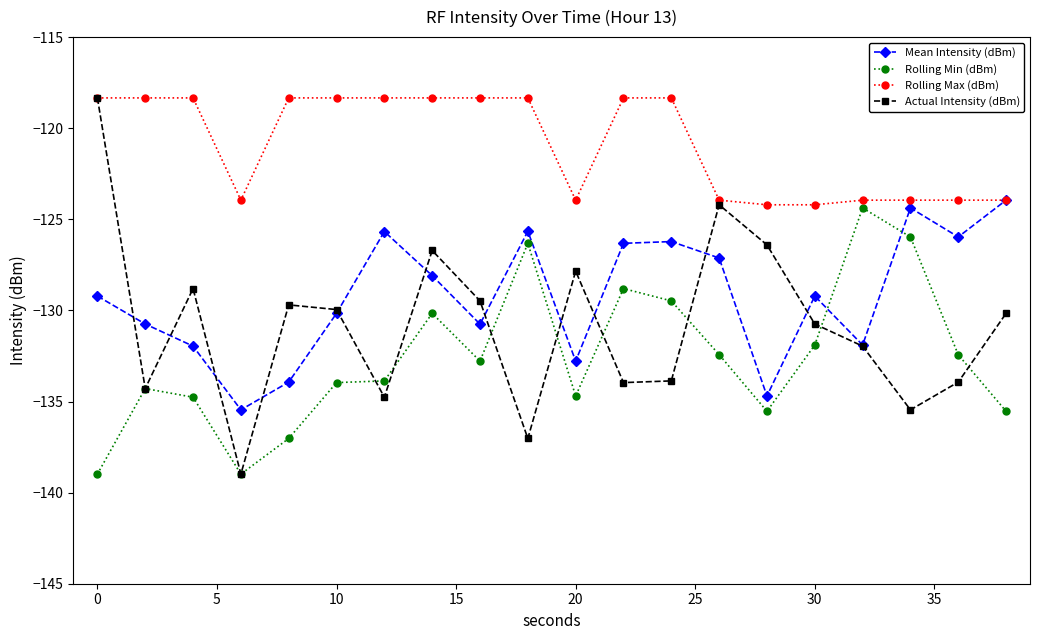

Which series has the widest spread of values?

Actual Intensity (dBm)